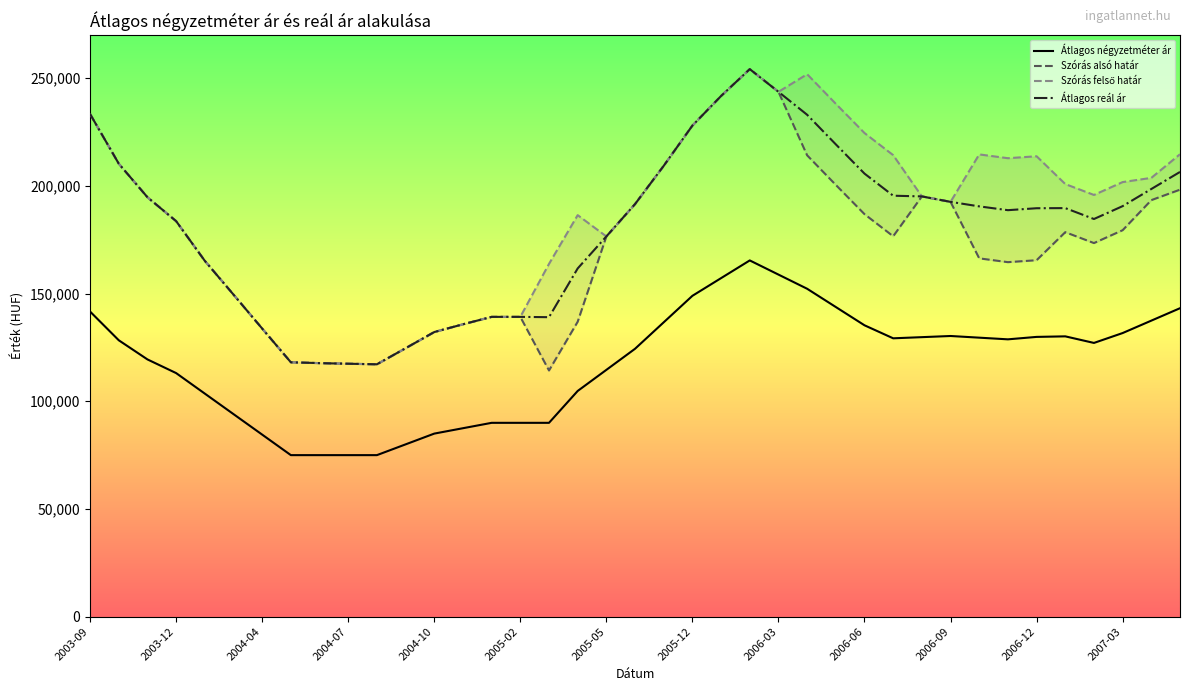

How many interior local peaks does the Szórás alsó határ series have?

3